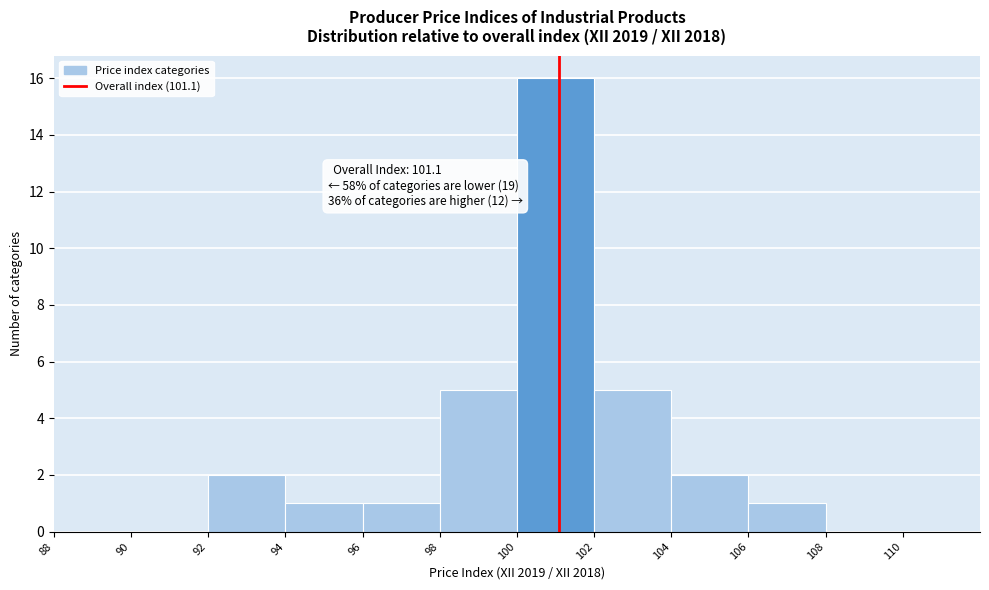

Which range on the x-axis has the tallest bar?

100 to 102